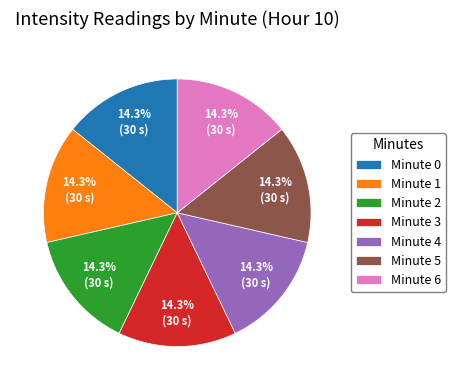

How many segments does this pie chart have?

7